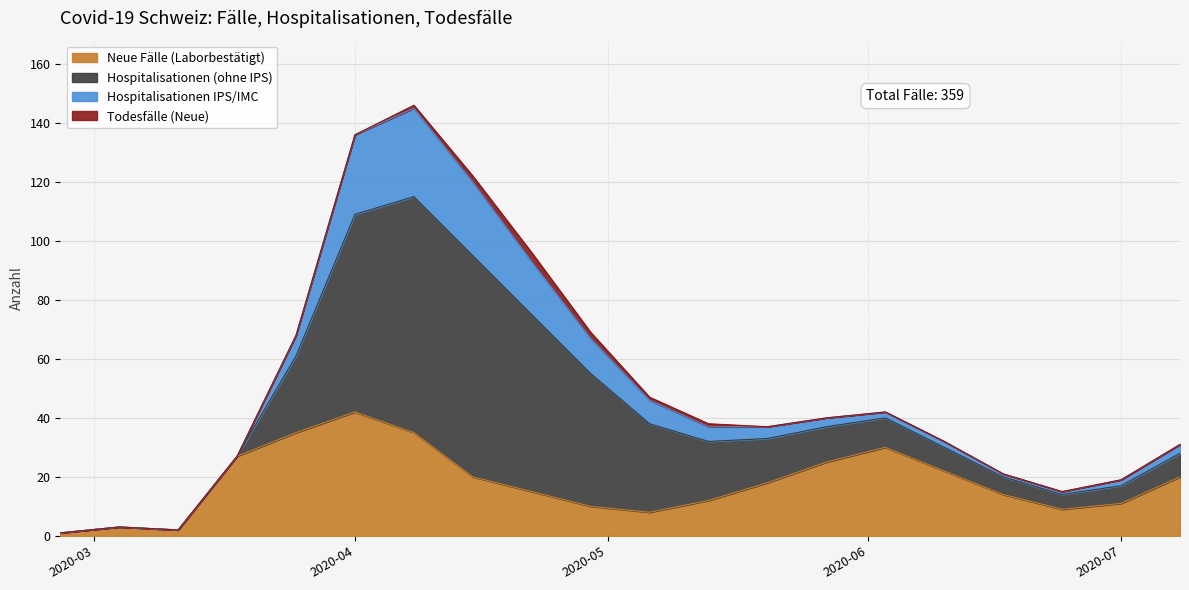

Reading right to left, what are all the values shown in this chart?

Neue Fälle (Laborbestätigt): 2020-07-08=20	2020-07-01=11	2020-06-24=9	2020-06-17=14	2020-06-10=22	2020-06-03=30	2020-05-27=25	2020-05-20=18	2020-05-13=12	2020-05-06=8	2020-04-29=10	2020-04-22=15	2020-04-15=20	2020-04-08=35	2020-04-01=42	2020-03-25=35	2020-03-18=27	2020-03-11=2	2020-03-04=3	2020-02-26=1
Hospitalisationen (ohne IPS): 2020-07-08=8	2020-07-01=6	2020-06-24=5	2020-06-17=6	2020-06-10=8	2020-06-03=10	2020-05-27=12	2020-05-20=15	2020-05-13=20	2020-05-06=30	2020-04-29=45	2020-04-22=60	2020-04-15=75	2020-04-08=80	2020-04-01=67	2020-03-25=26	2020-03-18=0	2020-03-11=0	2020-03-04=0	2020-02-26=0
Hospitalisationen IPS/IMC: 2020-07-08=3	2020-07-01=2	2020-06-24=1	2020-06-17=1	2020-06-10=2	2020-06-03=2	2020-05-27=3	2020-05-20=4	2020-05-13=5	2020-05-06=8	2020-04-29=12	2020-04-22=18	2020-04-15=25	2020-04-08=30	2020-04-01=27	2020-03-25=7	2020-03-18=0	2020-03-11=0	2020-03-04=0	2020-02-26=0
Todesfälle (Neue): 2020-07-08=0	2020-07-01=0	2020-06-24=0	2020-06-17=0	2020-06-10=0	2020-06-03=0	2020-05-27=0	2020-05-20=0	2020-05-13=1	2020-05-06=1	2020-04-29=2	2020-04-22=3	2020-04-15=2	2020-04-08=1	2020-04-01=0	2020-03-25=0	2020-03-18=0	2020-03-11=0	2020-03-04=0	2020-02-26=0